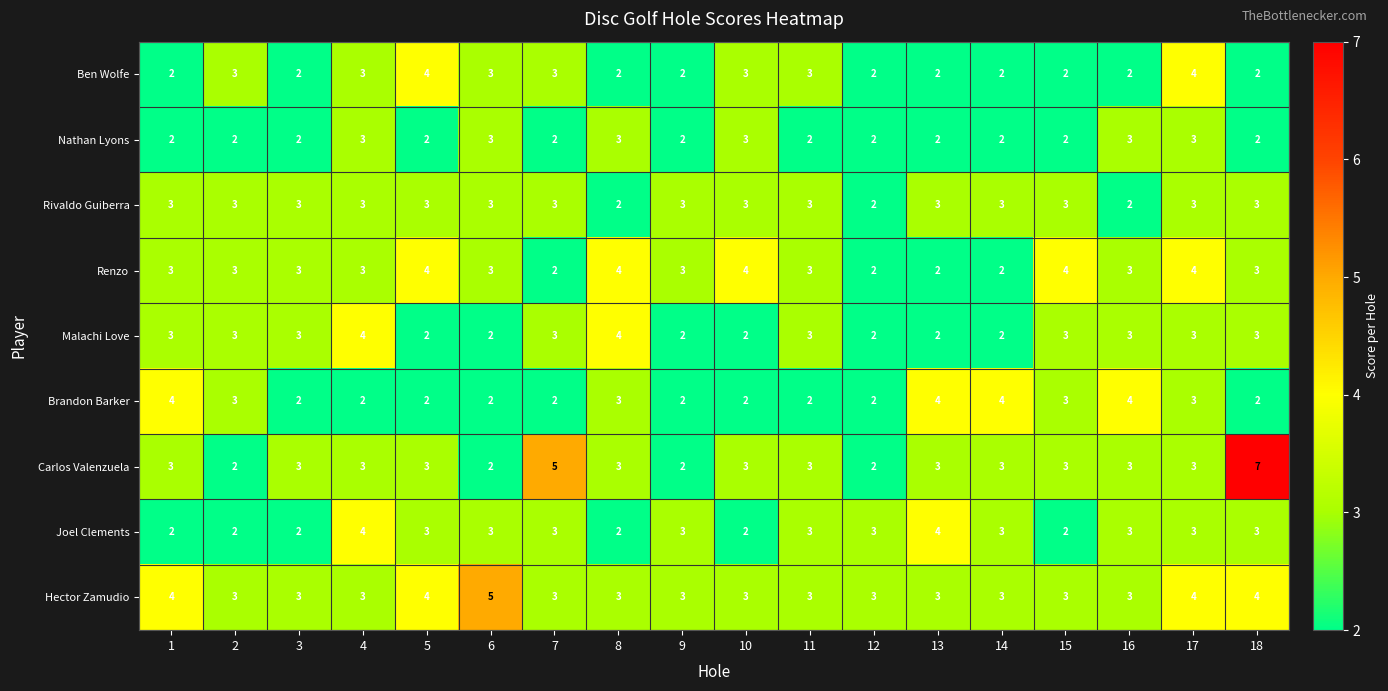

What is the maximum value shown in the chart?

7